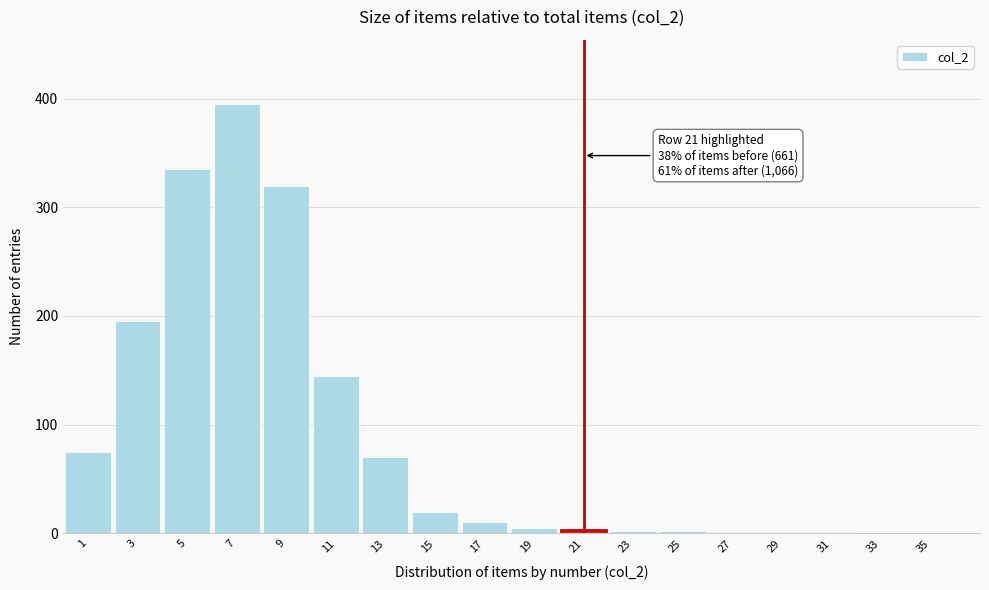

What is the greatest value displayed?

395